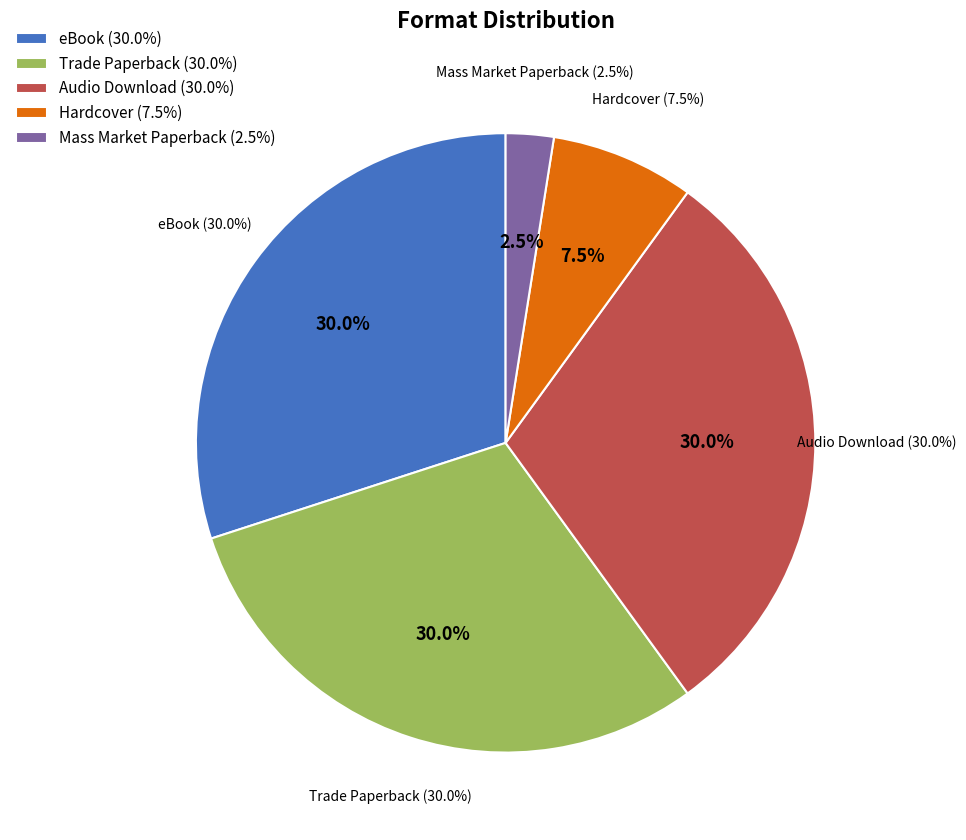

Count the number of slices in the pie.

6